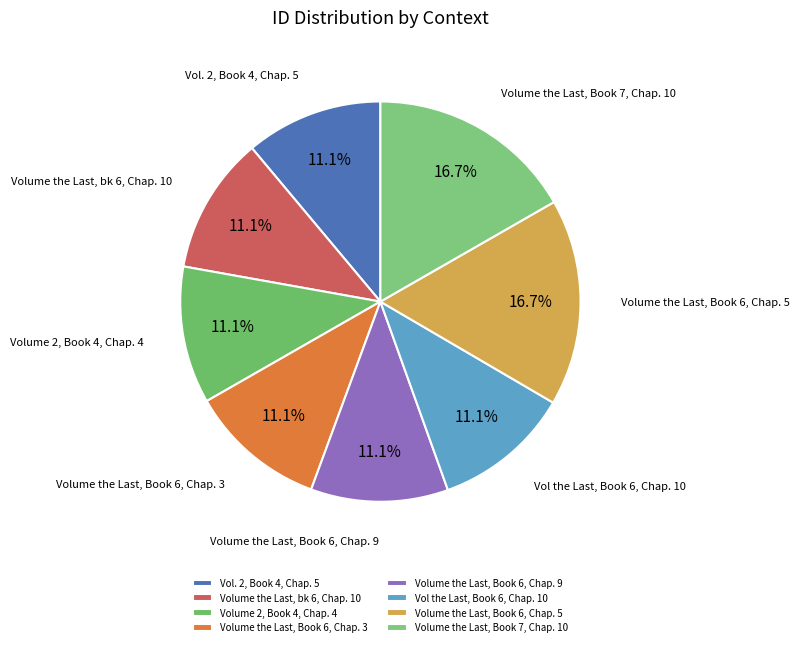

Is there any slice that represents more than half of the pie?

No